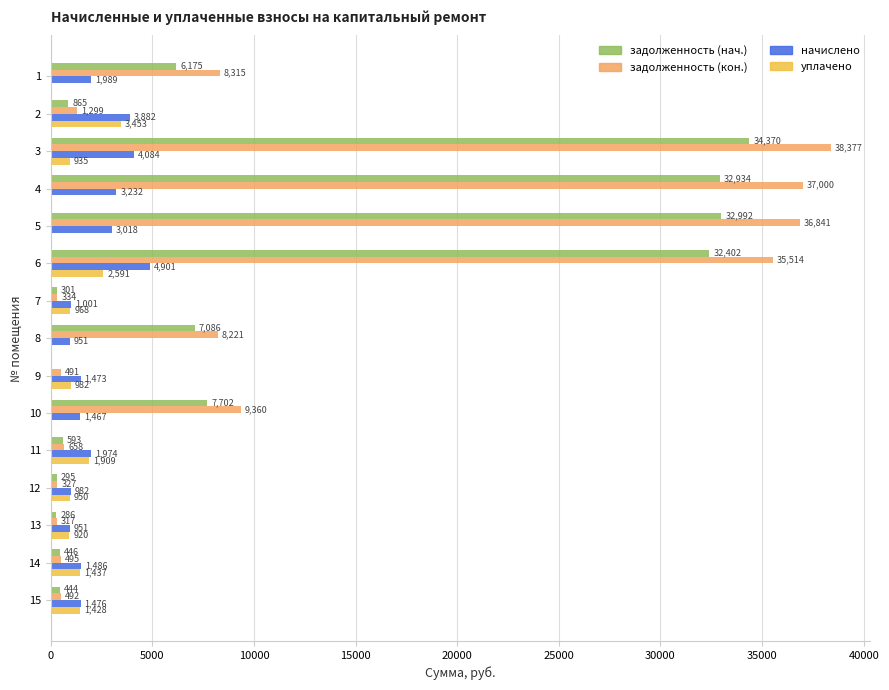

What is the approximate value of задолженность (кон.) at 6?

35513.6